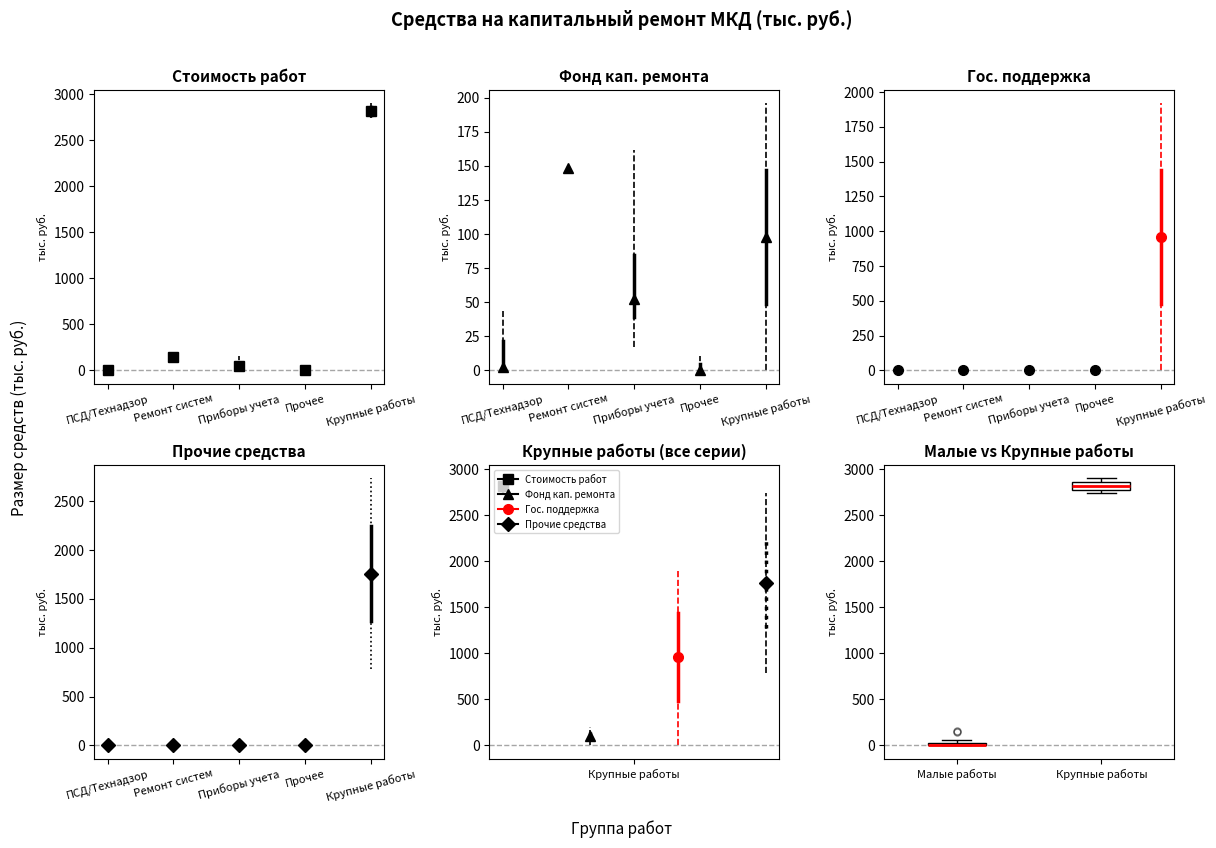

Where is the upper edge of the box for Малые работы on the y-axis? The values are not printed on the chart, so give them approximately, as read against the axis.

50